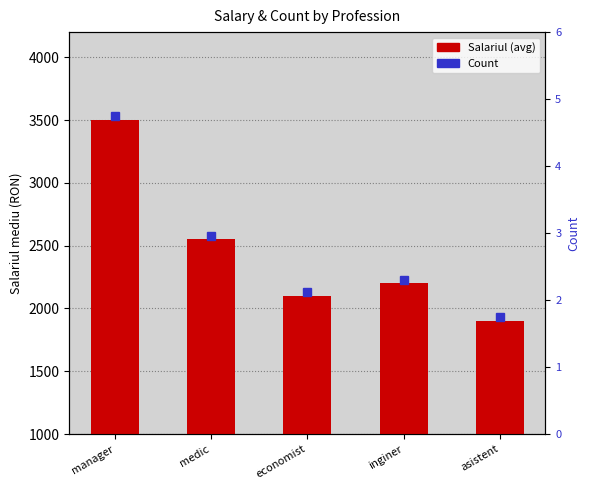

What is the difference between the second highest and minimum values?

650